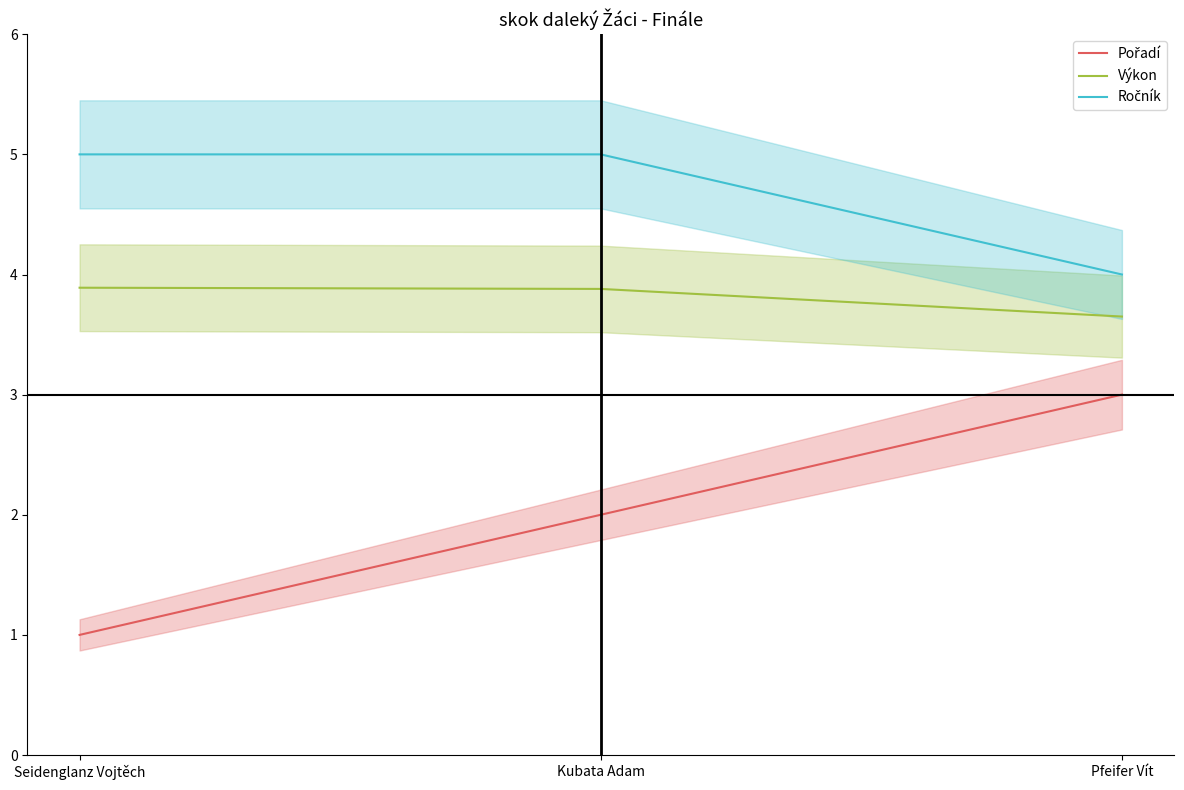

Does the chart display data point markers on the line(s)?

No